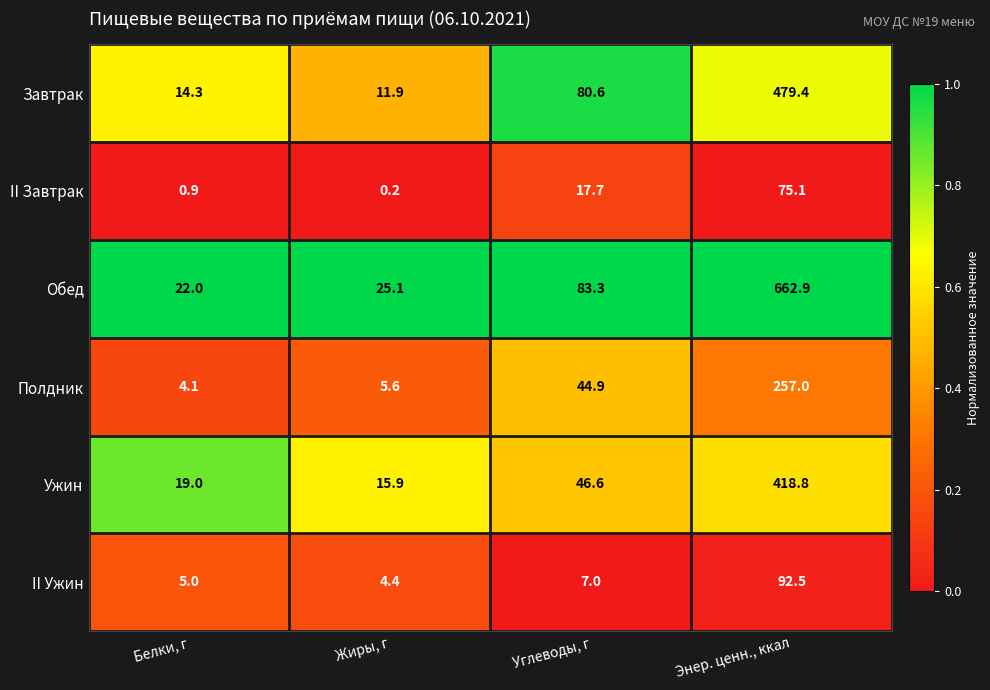

What is the difference between the highest and lowest values at Жиры, г?

24.9